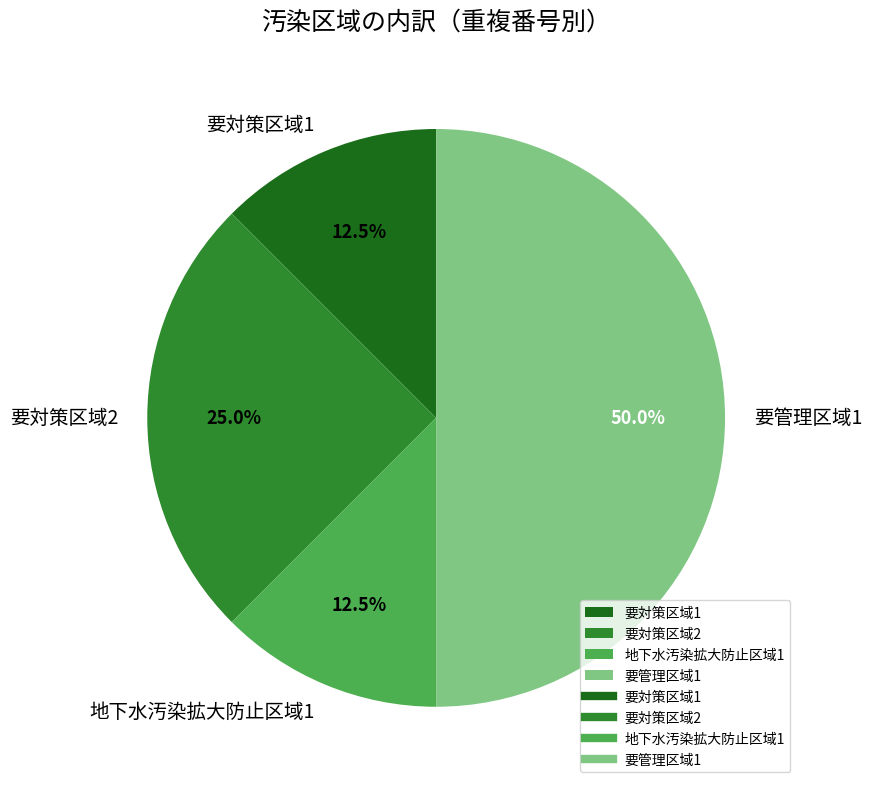

Which category has the biggest portion of the pie?

要管理区域1